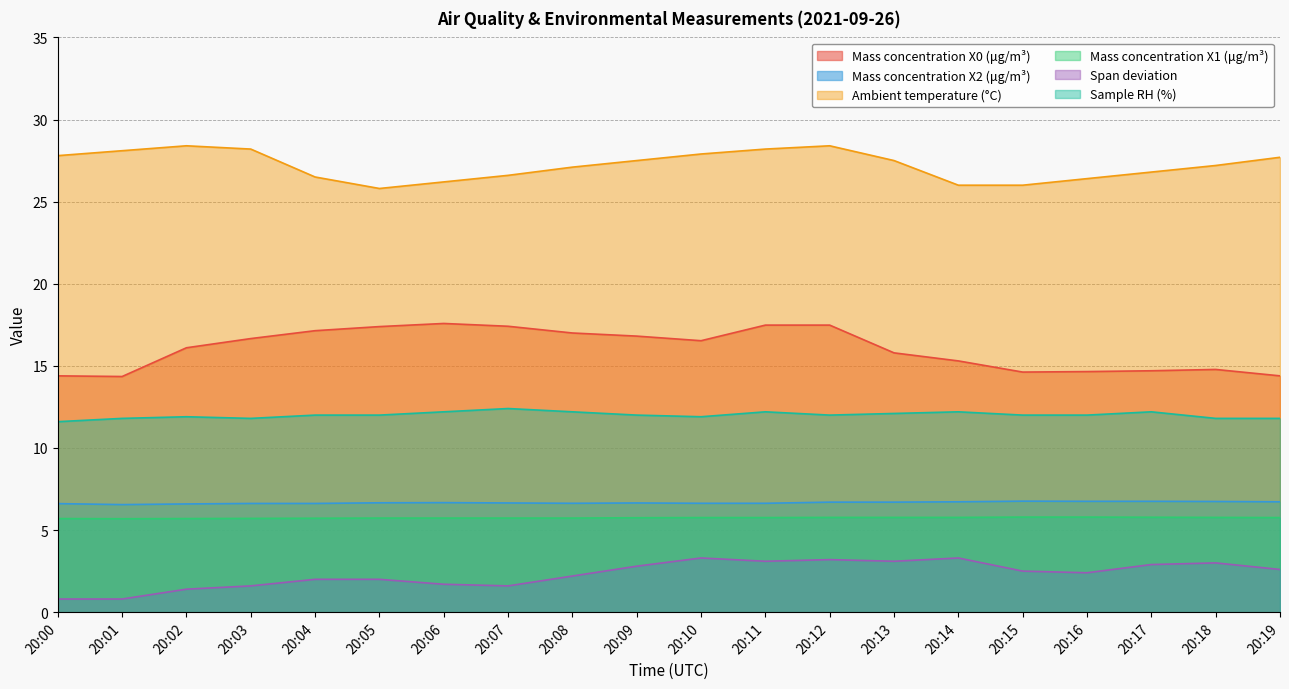

Is the value of Mass concentration X0 (μg/m³) at 20:03 greater than the value of Ambient temperature (°C) at 20:11?

No